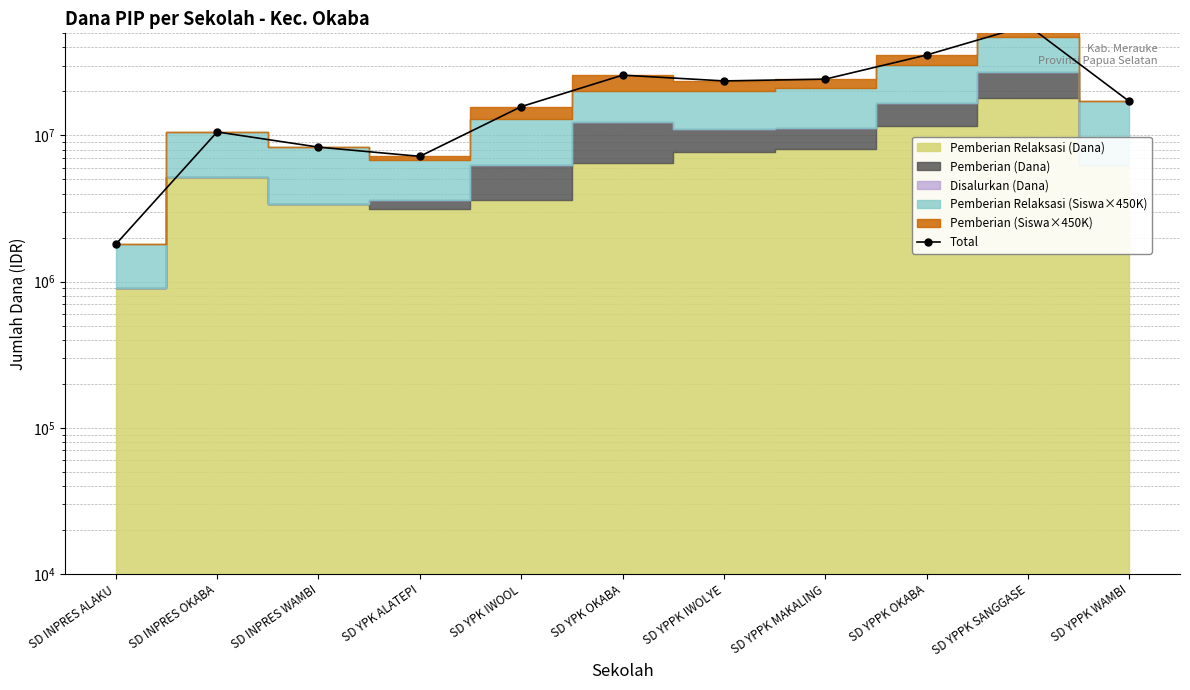

Which has a higher value, SD INPRES OKABA or SD YPPK SANGGASE?

SD YPPK SANGGASE